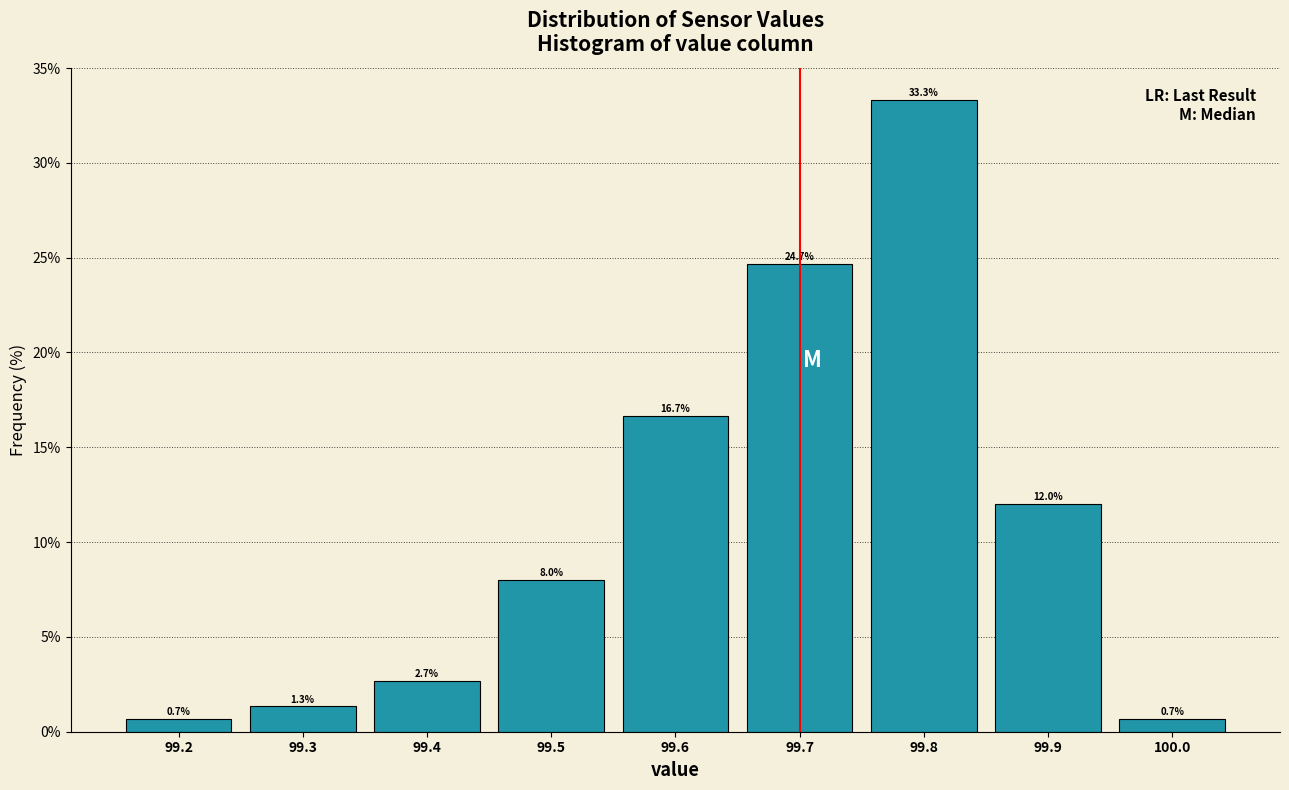

Over which range of the x-axis is the bar tallest?

99.75 to 99.85